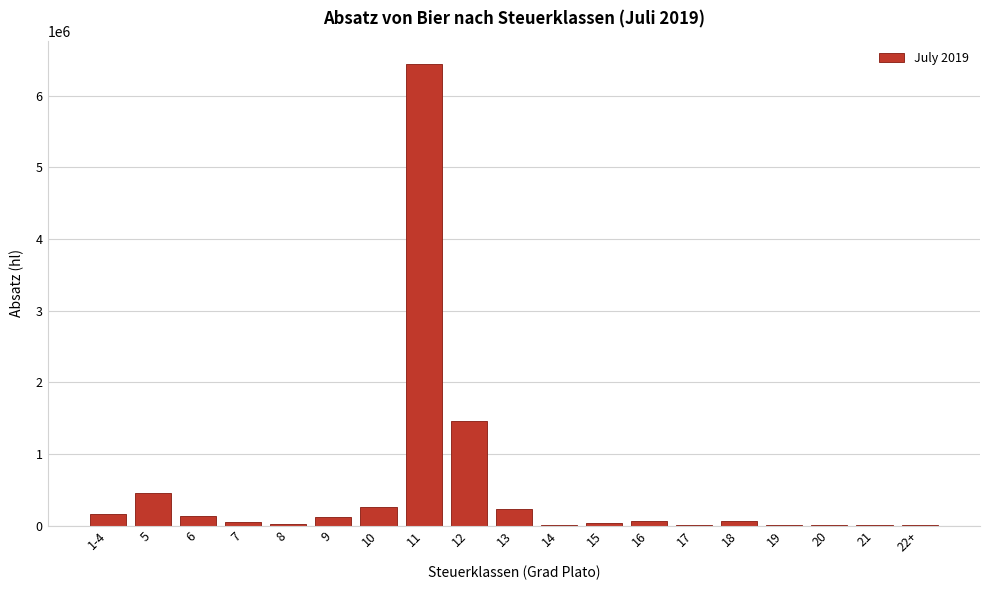

What is the sum of all values?

9514357.8